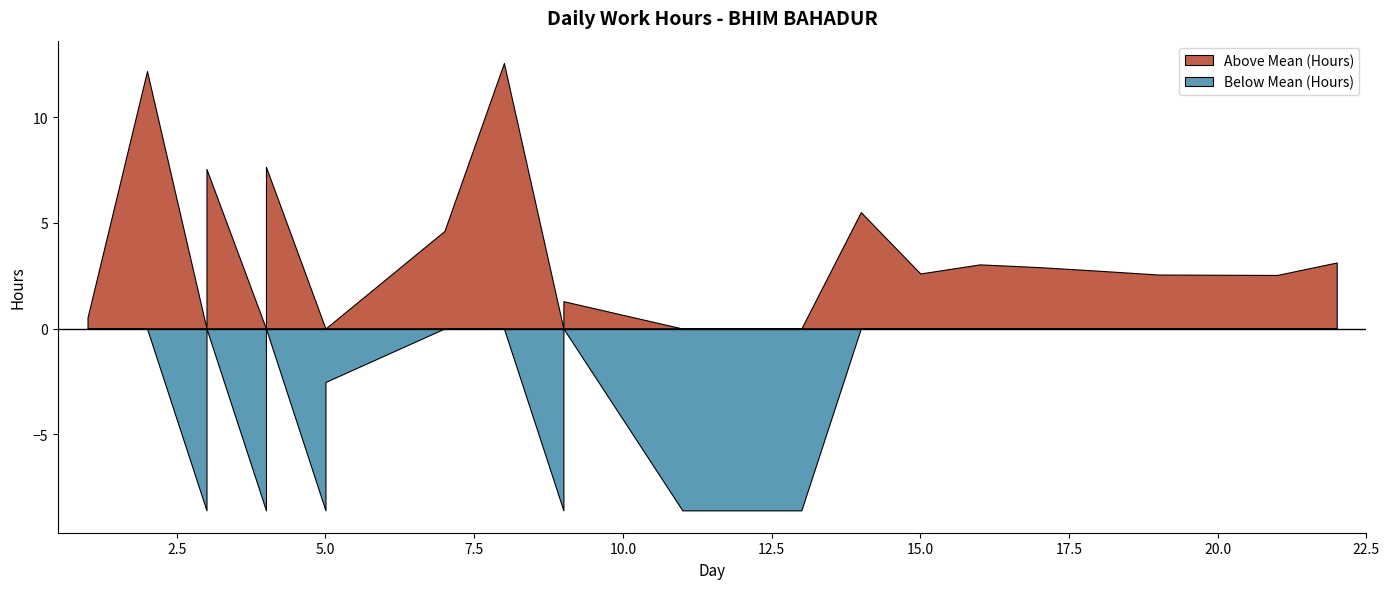

How many lines are shown in the chart?

1